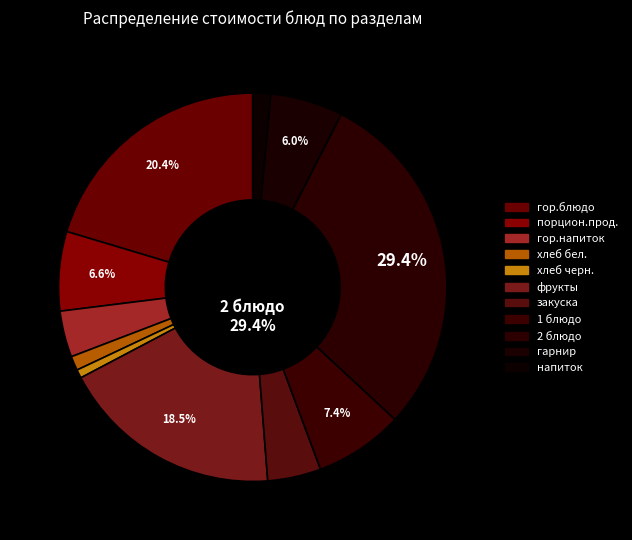

To the nearest percent, what is the difference between the largest and smallest slice percentages?

29%